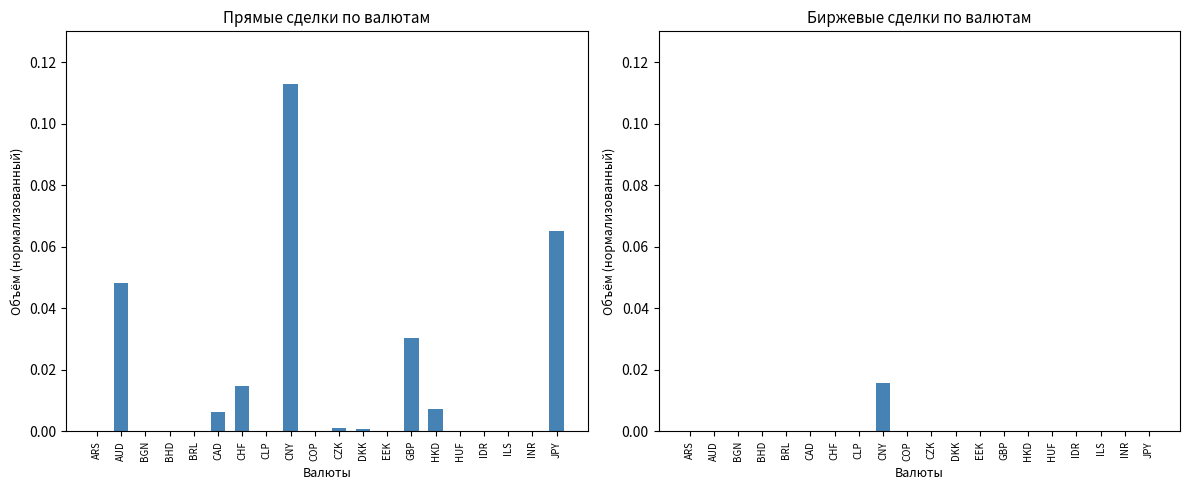

Which category has the lowest value in the Через биржи series?

ARS